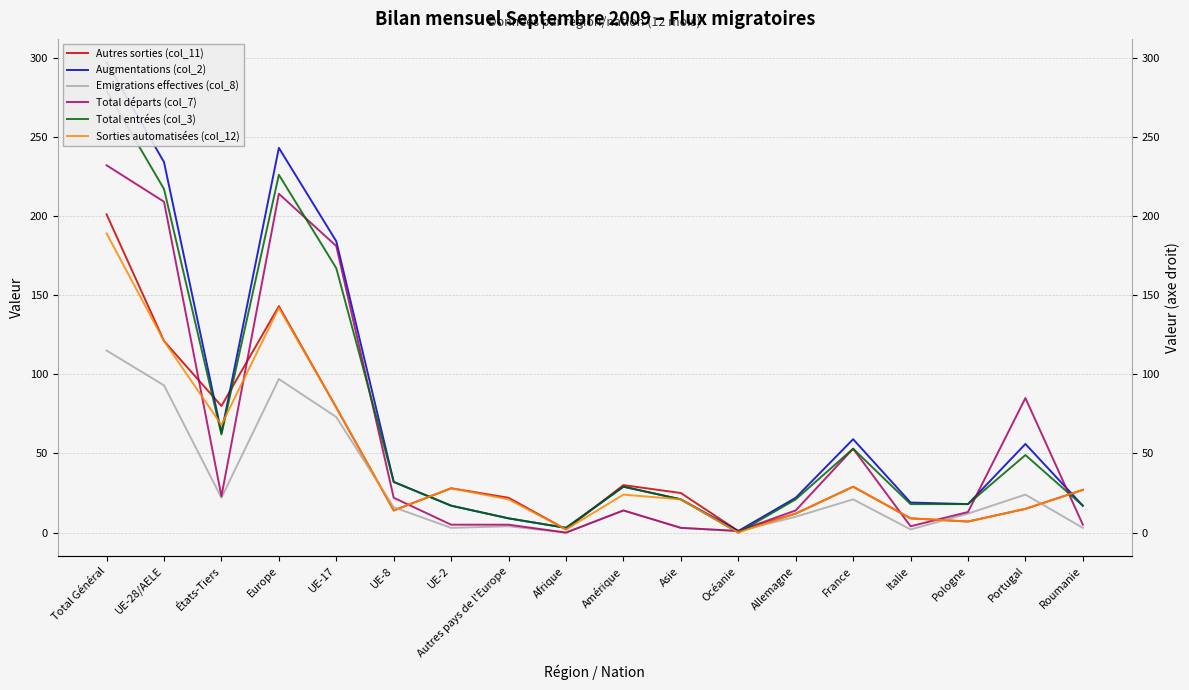

True or false: Autres sorties (col_11) and Augmentations (col_2) cross at least once.

True